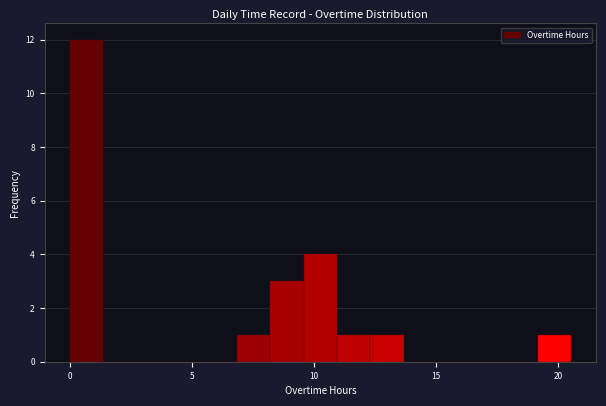

Read against the x-axis, roughly where is the centre of the tallest bar?

0.5